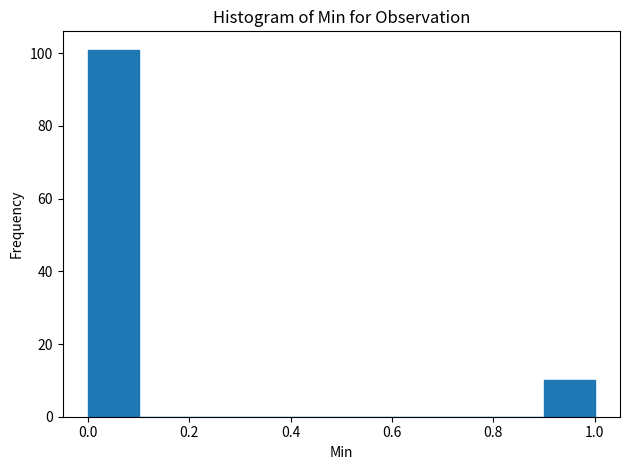

Reading left to right, list every bar in this chart as the range it spans on the x-axis followed by its height. The values are not printed on the chart, so give them approximately, as read against the axis.

0.0 to 0.1: 102
0.1 to 0.2: 0
0.2 to 0.3: 0
0.3 to 0.4: 0
0.4 to 0.5: 0
0.5 to 0.6: 0
0.6 to 0.7: 0
0.7 to 0.8: 0
0.8 to 0.9: 0
0.9 to 1.0: 10